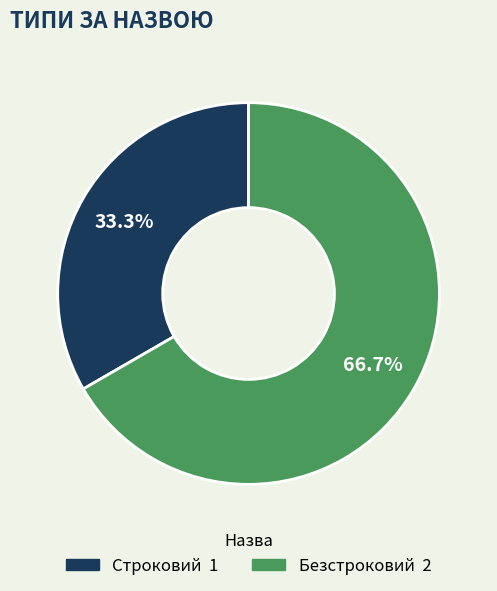

Rank the categories by value from highest to lowest.

Безстроковий, Строковий